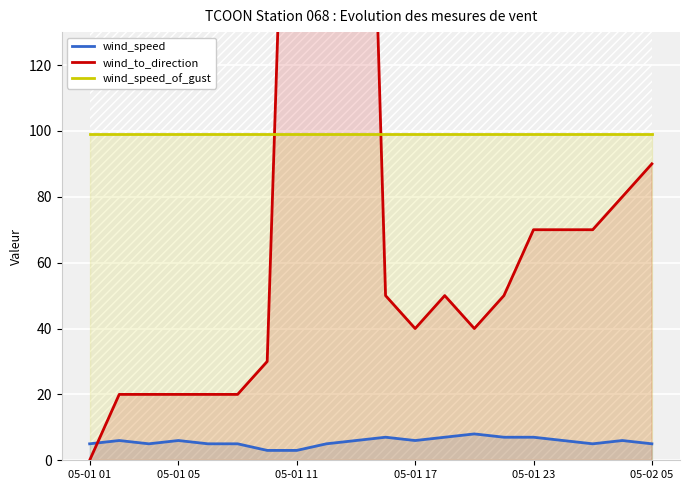

True or false: wind_speed and wind_speed_of_gust intersect in this chart.

False